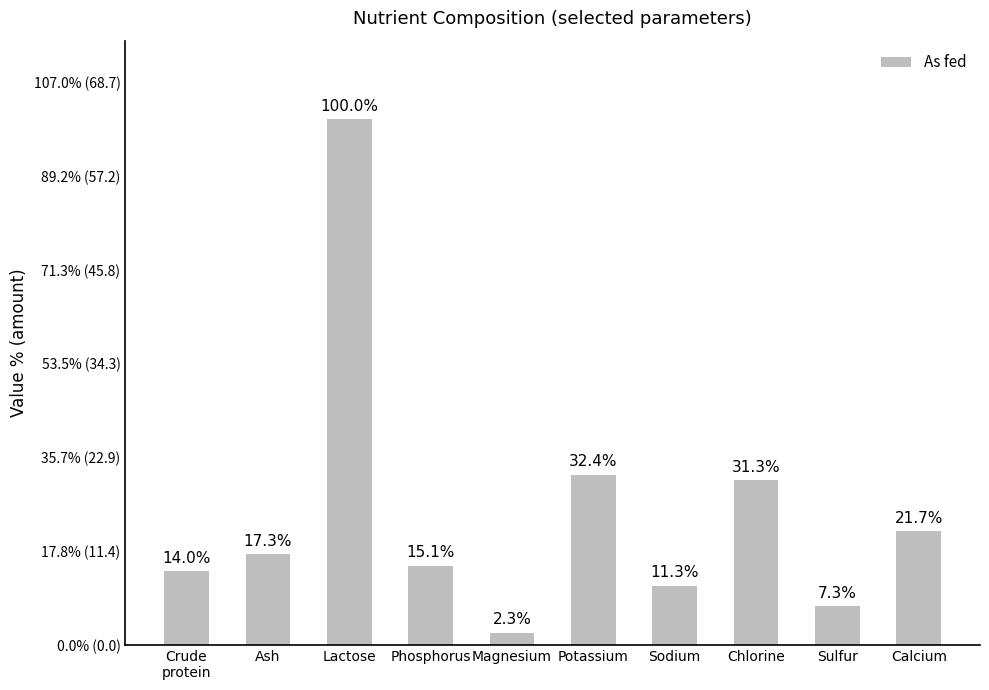

Rank the categories by value from highest to lowest.

Lactose, Potassium, Chlorine, Calcium, Ash, Phosphorus, Crude
protein, Sodium, Sulfur, Magnesium